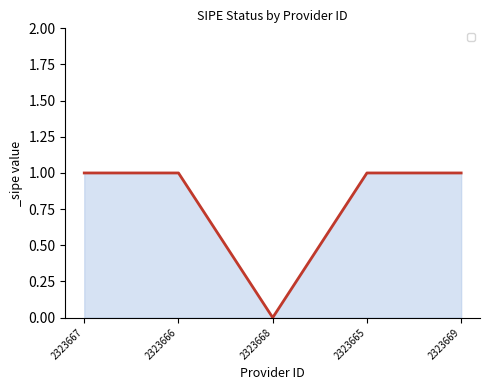

What is the greatest value displayed?

1